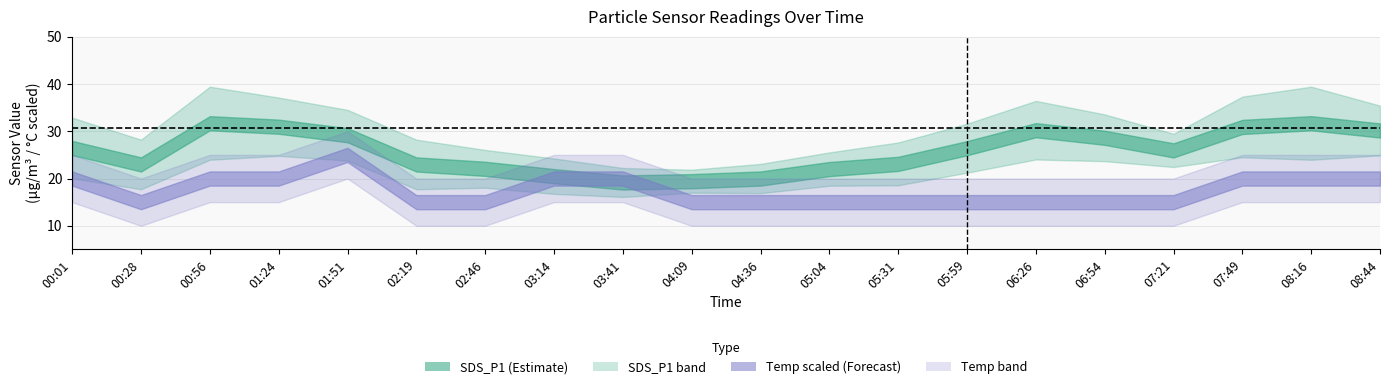

Between 08:16 and 06:26, which is larger?

08:16